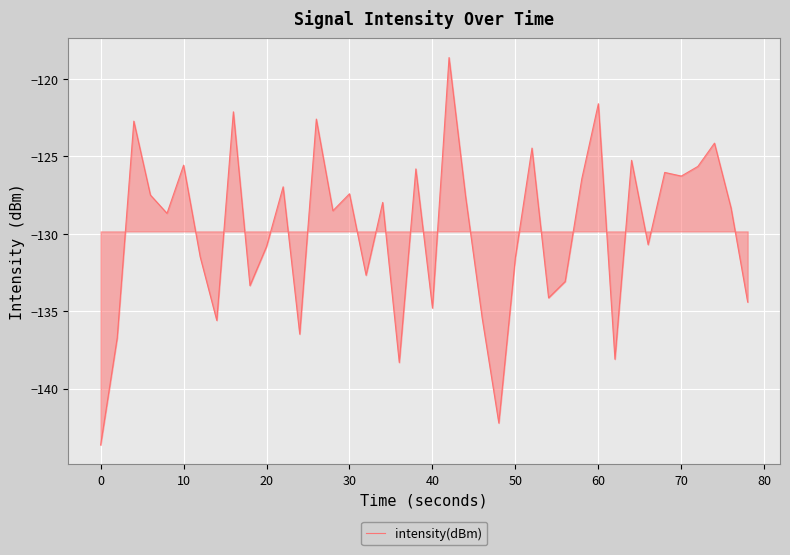

What is the difference between the maximum and minimum values?

25.0